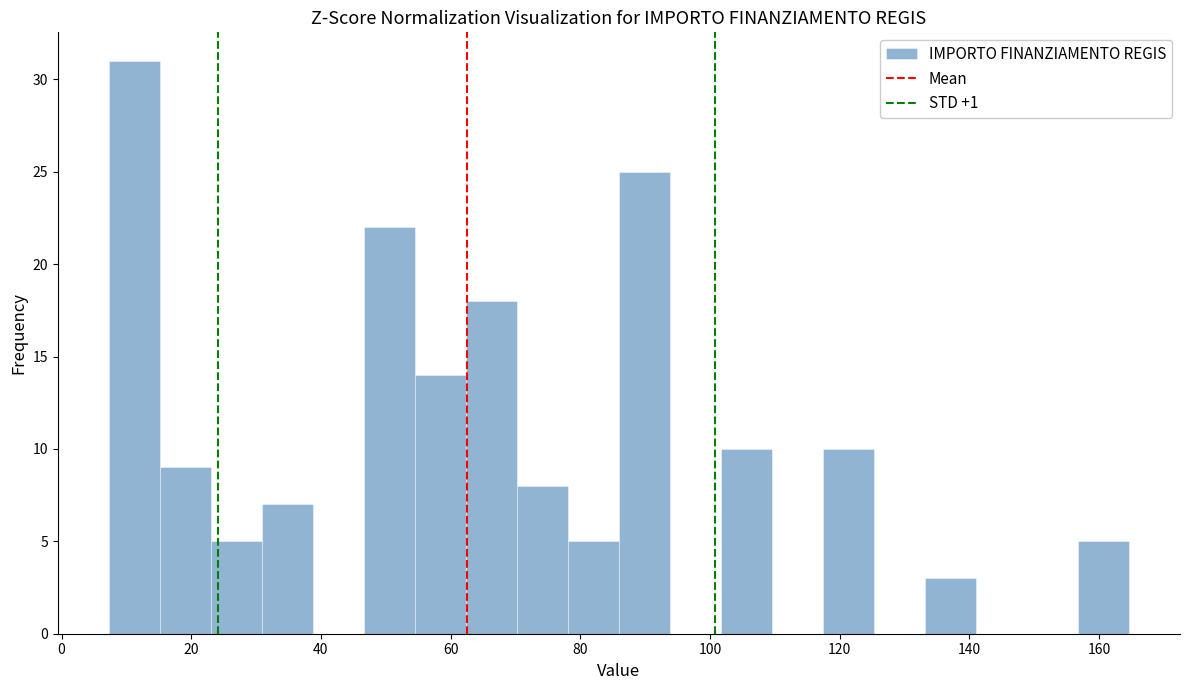

Around what value on the x-axis is the tallest bar? Give the approximate position of its centre, as read against the axis.

12